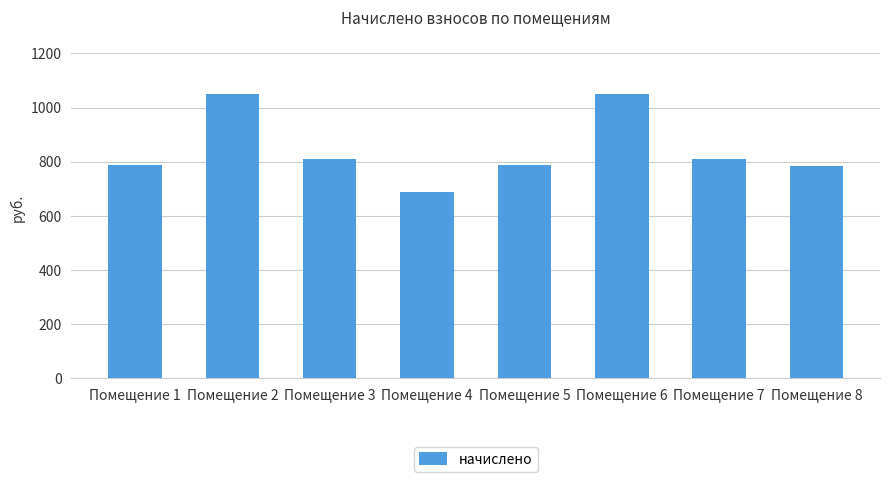

The value at Помещение 4 is 221.0. True or false?

False